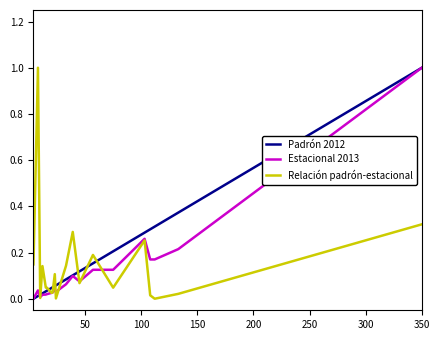

What is the difference between the maximum and second lowest values in the Padrón 2012 series?

1.0